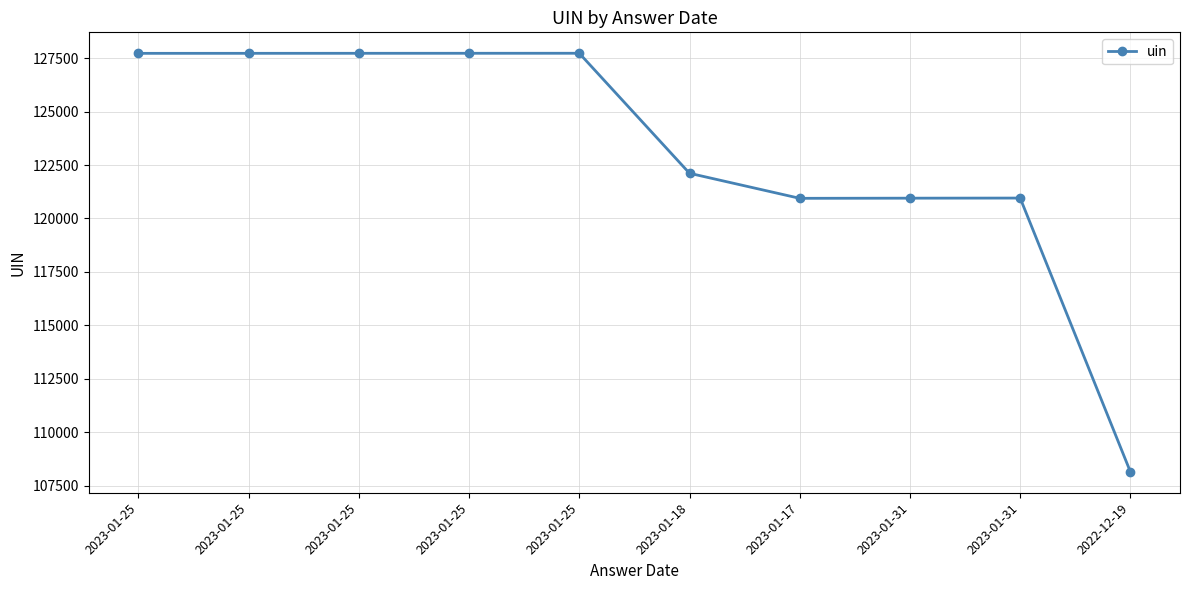

What is the maximum value shown in the chart?

127729